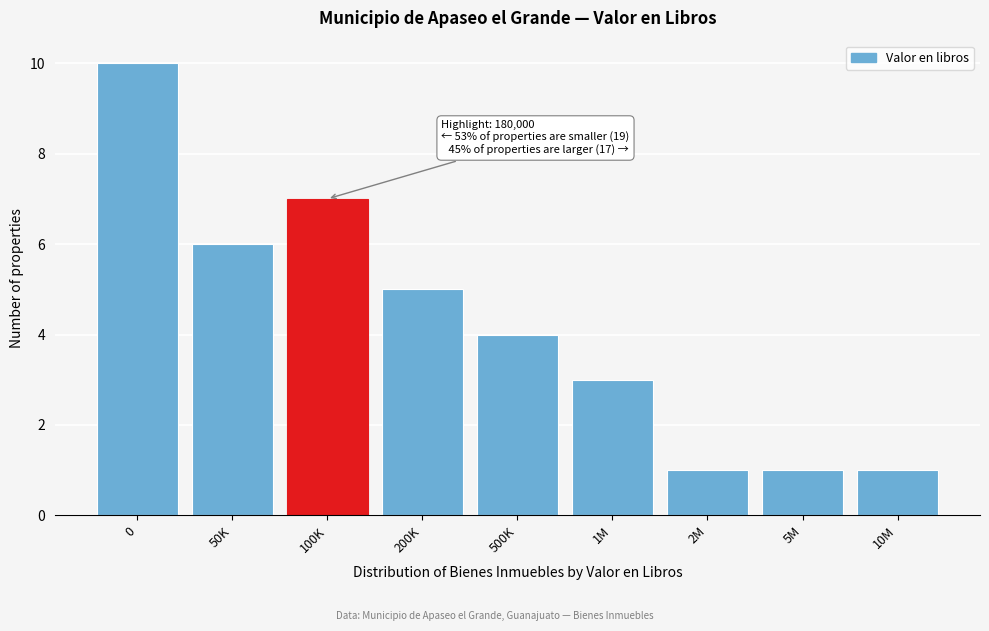

Reading left to right, extract all data points from this chart.

10	6	7	5	4	3	1	1	1